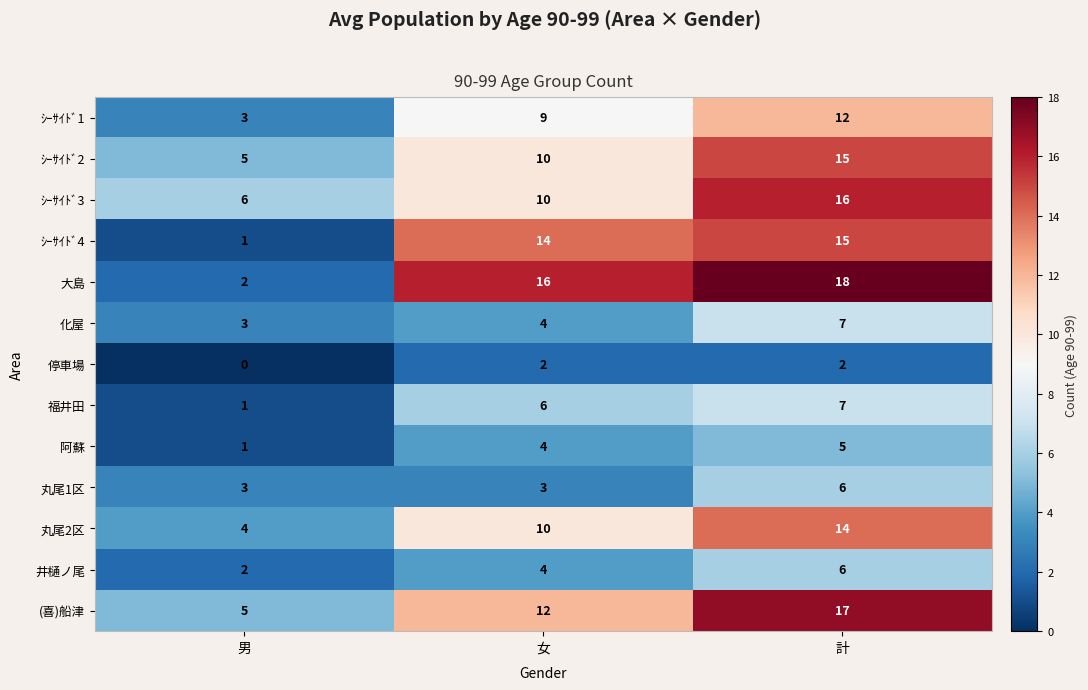

What is the sum of the 丸尾2区 values at 計 and 女?

24